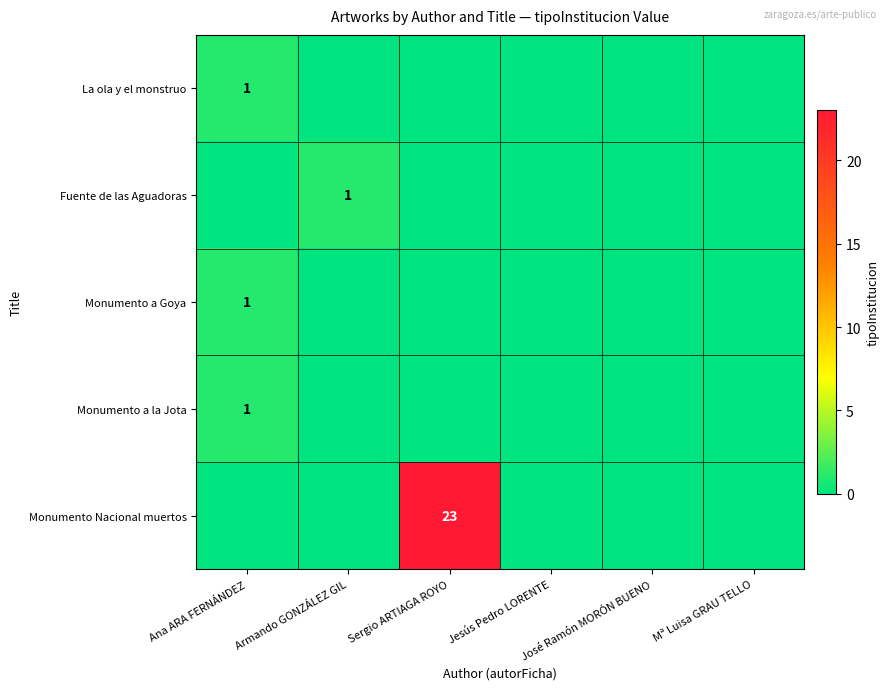

Is the value of Monumento a Goya at Armando GONZÁLEZ GIL greater than the value of Monumento a la Jota at José Ramón MORÓN BUENO?

No